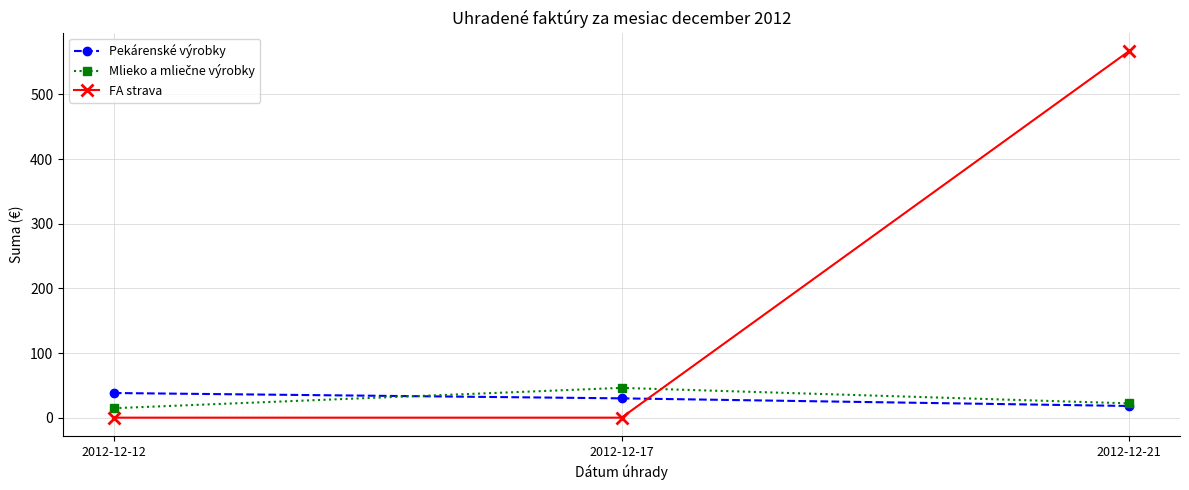

How many series are shown in this chart?

3